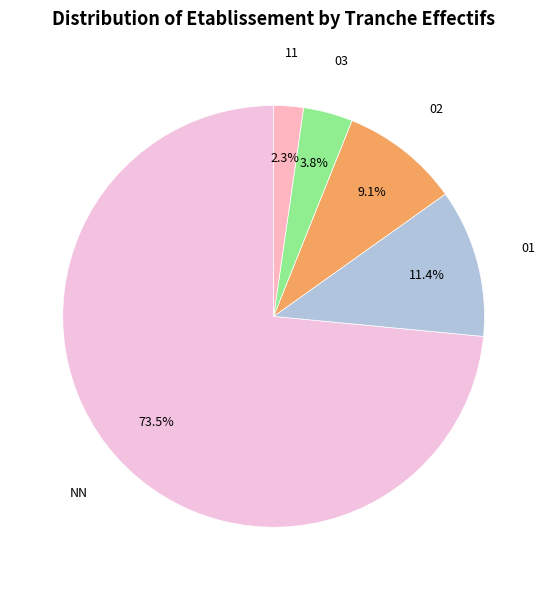

Is it true that 11 is 13% of the pie?

False